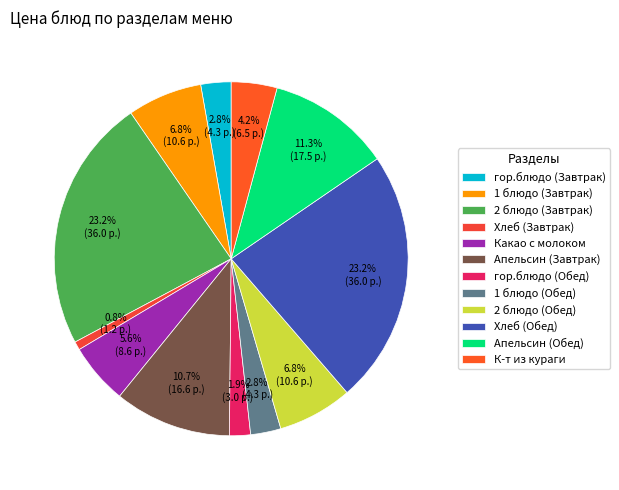

To the nearest percent, what percentage of the pie is гор.блюдо (Обед)?

2%